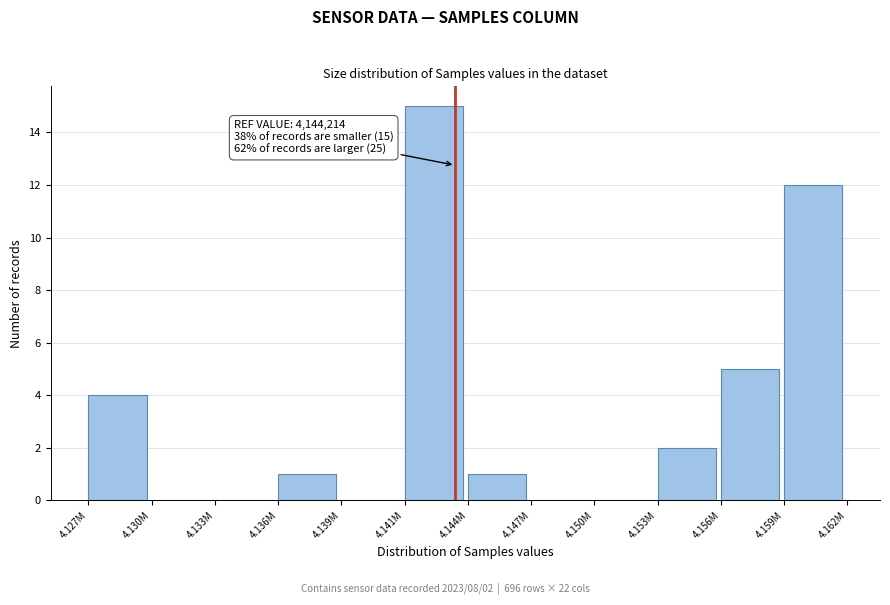

Reading right to left, extract all data points from this chart.

4.159M=12	4.156M=5	4.153M=2	4.150M=0	4.147M=0	4.144M=1	4.141M=15	4.139M=0	4.136M=1	4.133M=0	4.130M=0	4.127M=4